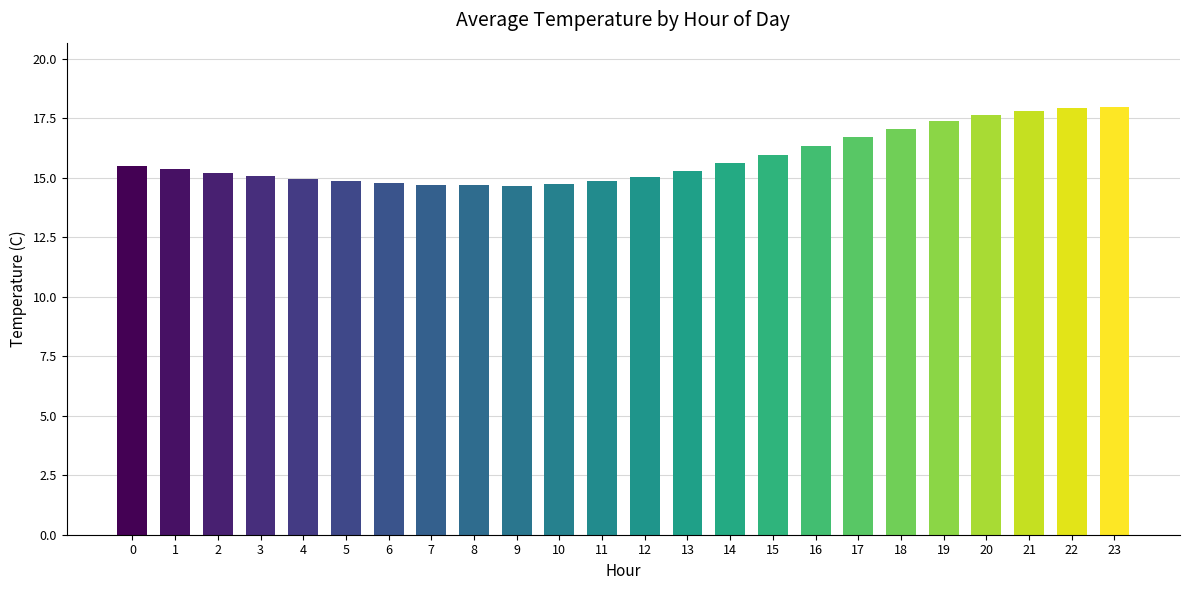

What is the smallest value displayed?

14.7